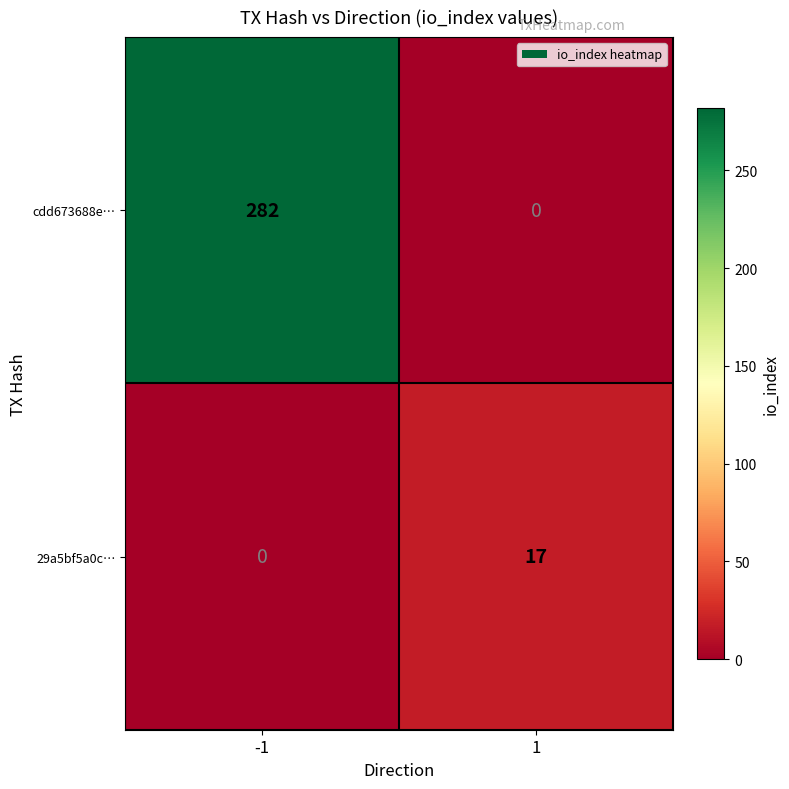

List the labels in order of 29a5bf5a0c… value, smallest first.

-1, 1